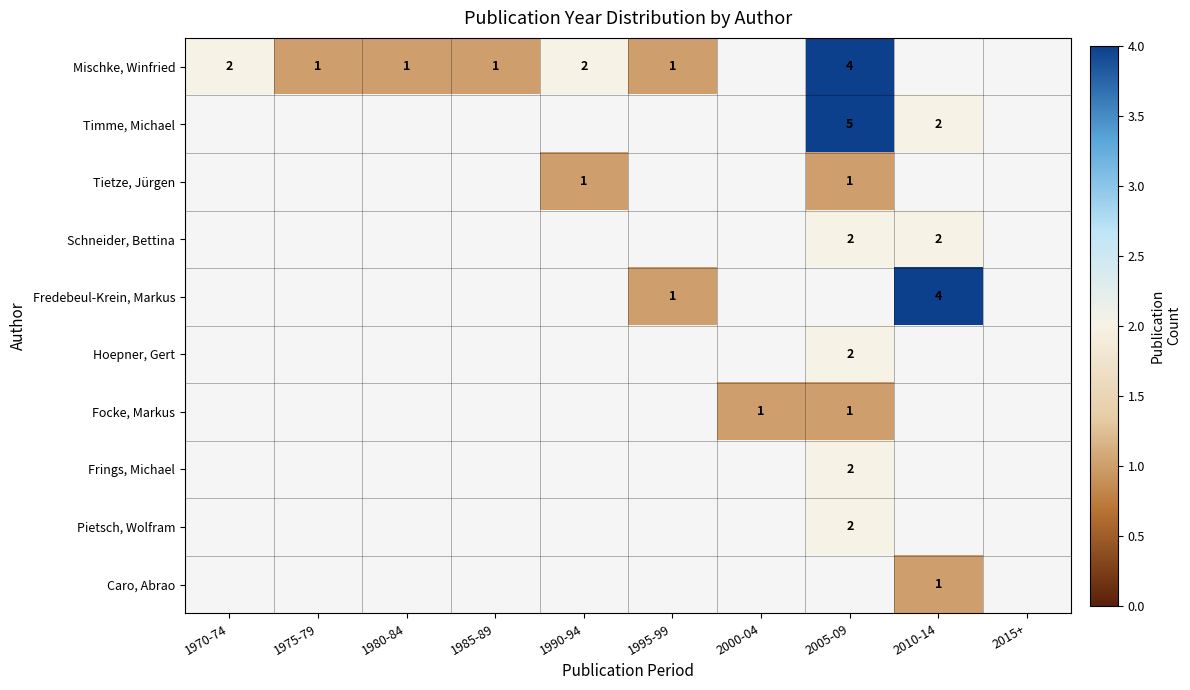

The value of Focke, Markus at 2000-04 is 2. True or false?

False